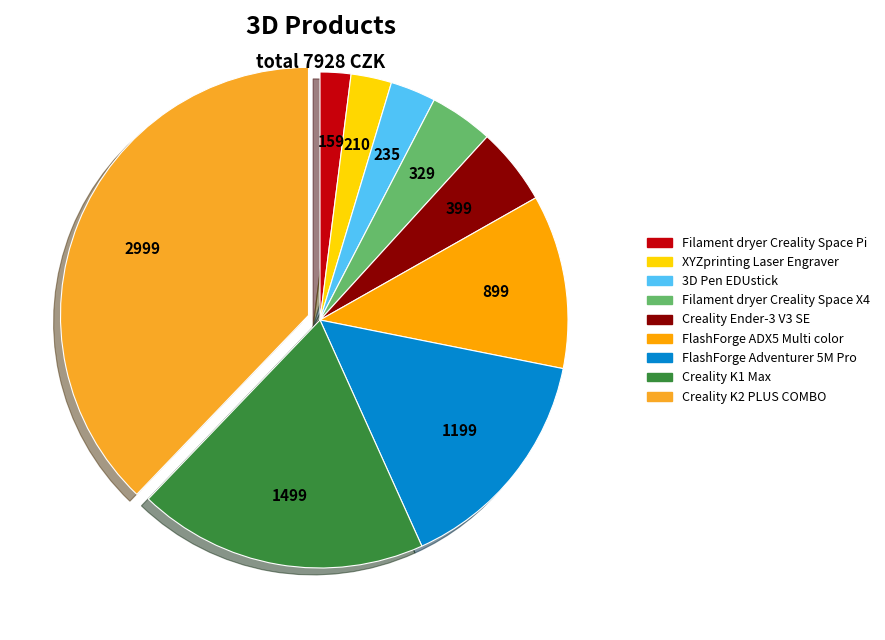

What is the change in value from Filament dryer Creality Space Pi to FlashForge Adventurer 5M Pro?

+1039.8